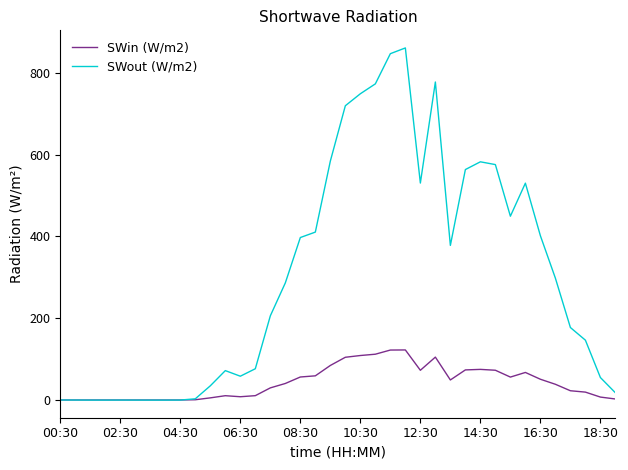

What are all the series names shown in the legend?

SWin (W/m2), SWout (W/m2)